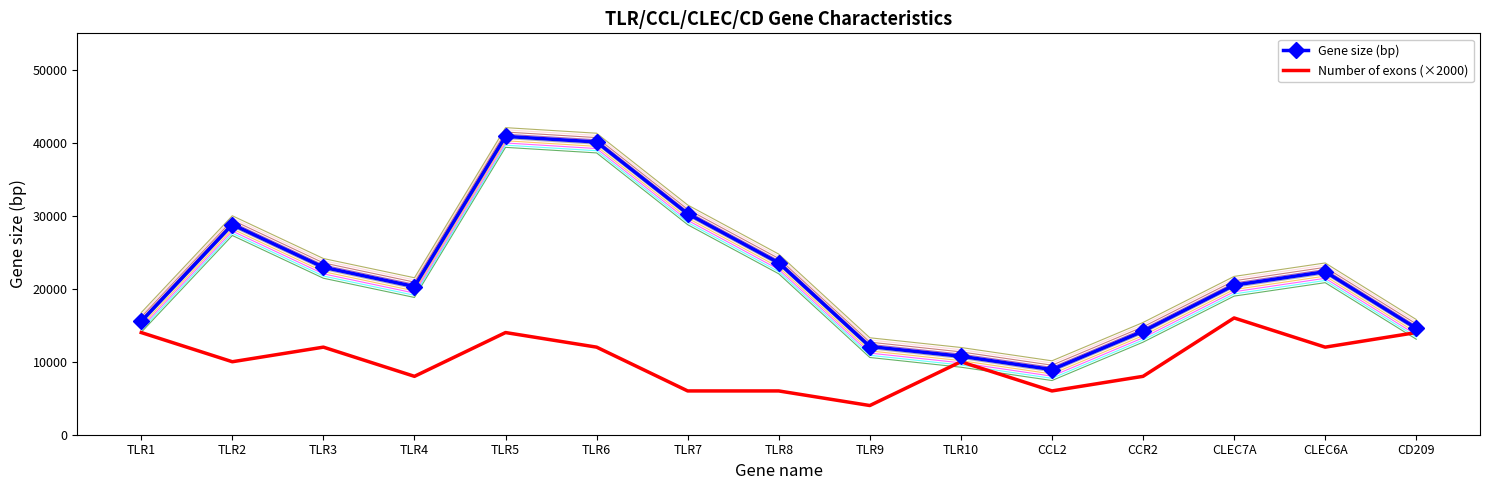

How many data points in Number of exons (×2000) are less than 10000?

6